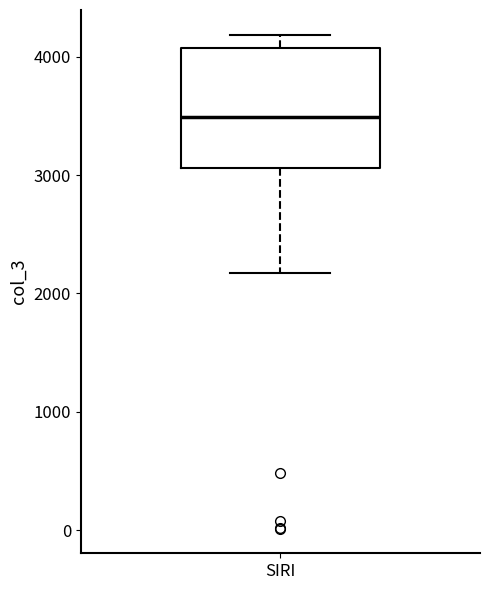

Read this box plot against the y-axis: the position of the median line, the range covered by the box, and the ends of both whiskers. The values are not printed on the chart, so give them approximately, as read against the axis.

median 3500, box 3100 to 4100, whiskers 2200 to 4200